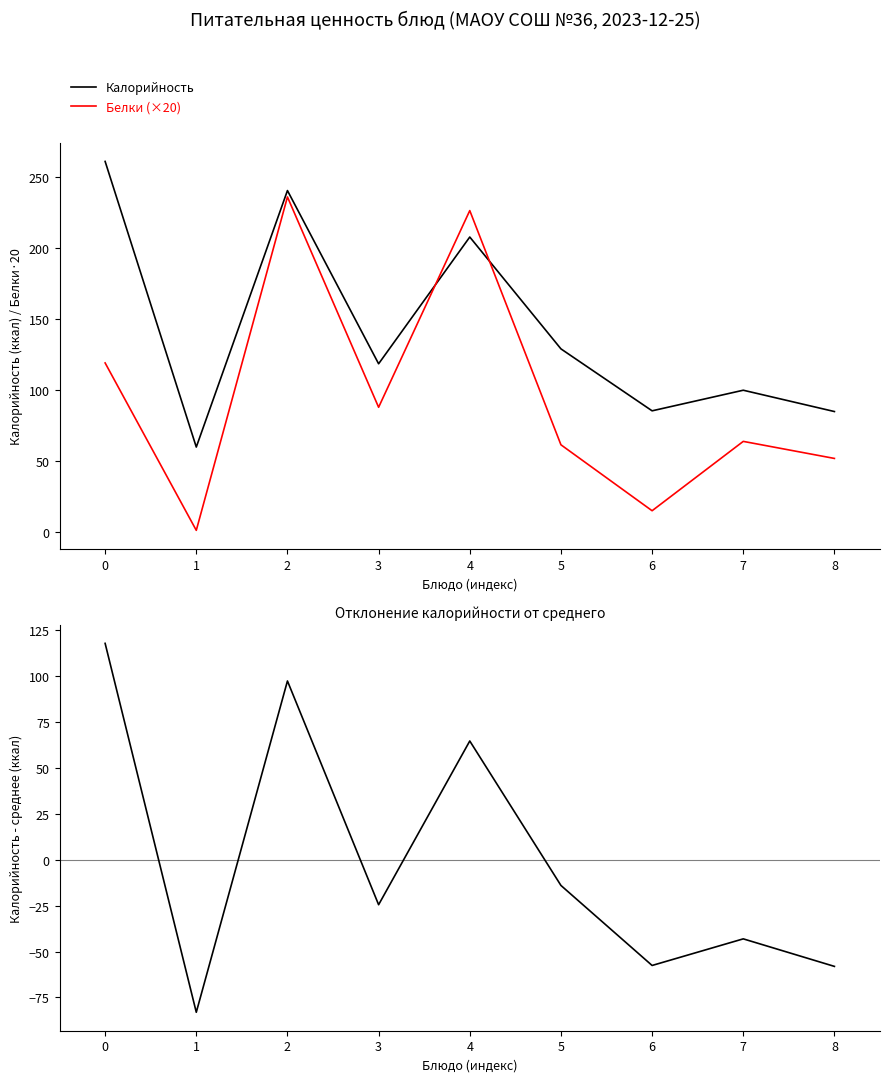

How many categories are shown in the chart?

9